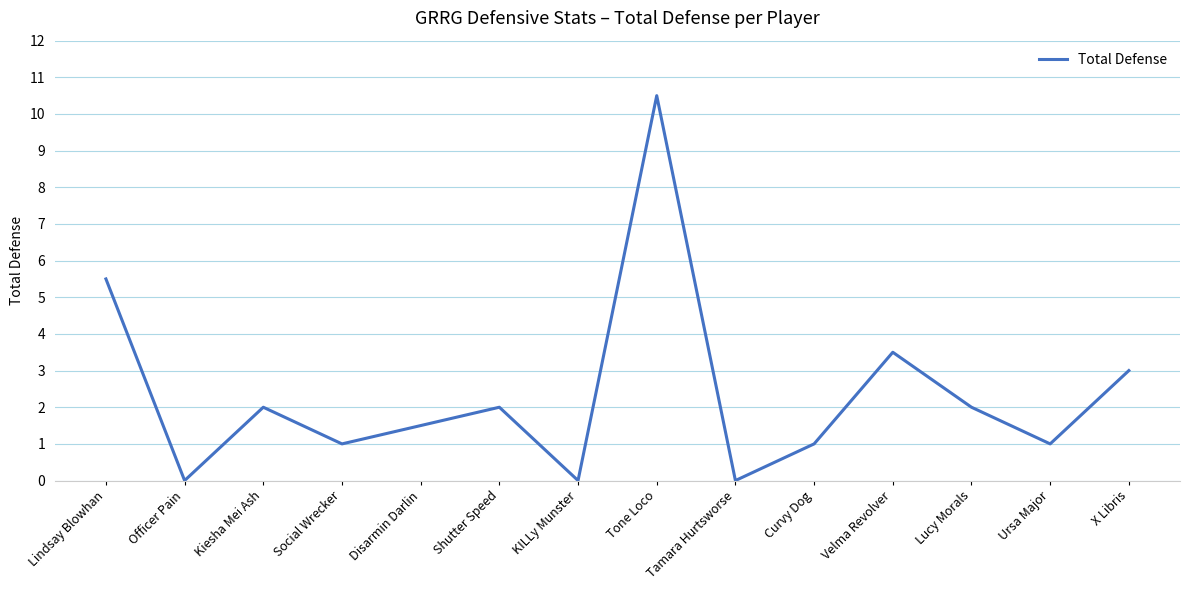

What is the greatest value displayed?

10.5